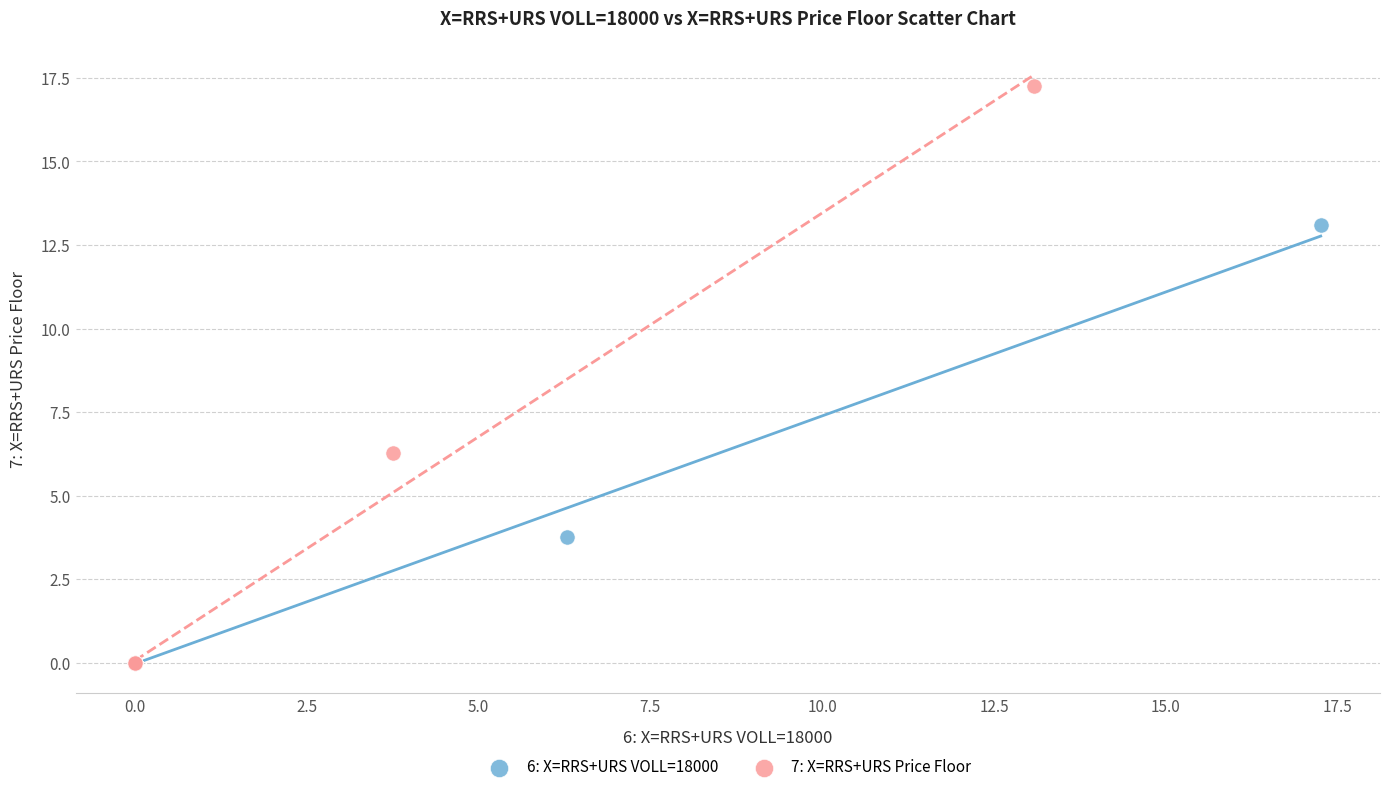

What are all the series names shown in the legend?

6: X=RRS+URS VOLL=18000, 7: X=RRS+URS Price Floor